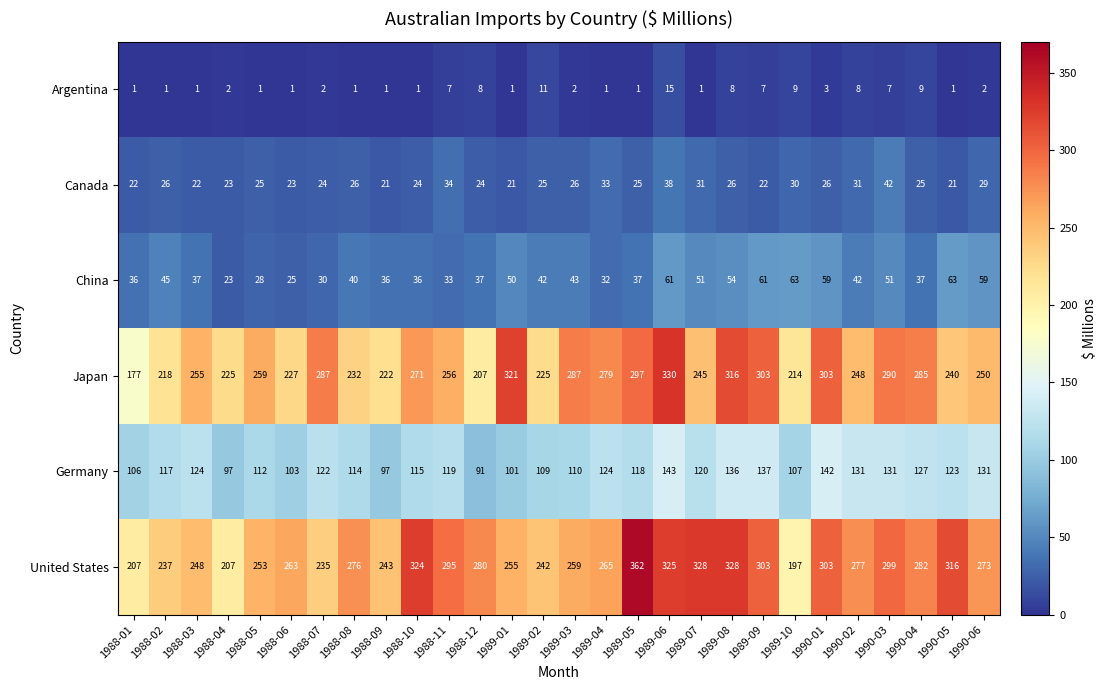

At how many categories does at least one series exceed 269?

19